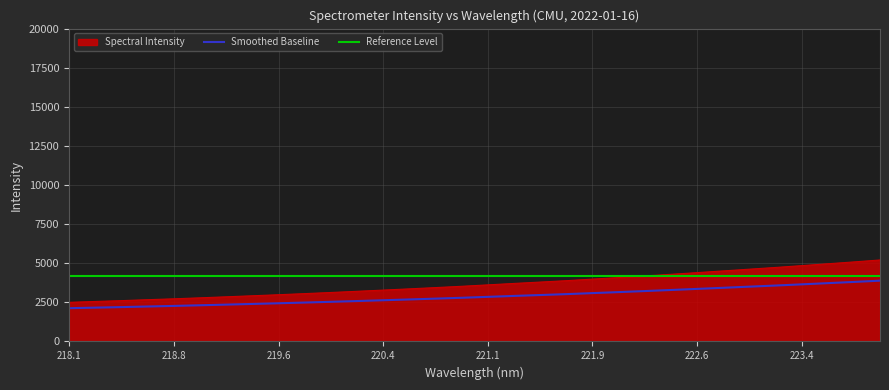

Reading left to right, transcribe all the data shown in this chart.

2501.4	2556.5	2609.7	2669.0	2725.9	2788.9	2854.1	2920.3	2987.1	3057.6	3130.1	3205.7	3283.4	3362.5	3443.4	3526.3	3617.7	3708.8	3796.3	3885.4	3986.3	4084.7	4187.1	4292.1	4400.0	4509.2	4620.1	4730.1	4846.6	4965.9	5084.8	5208.5